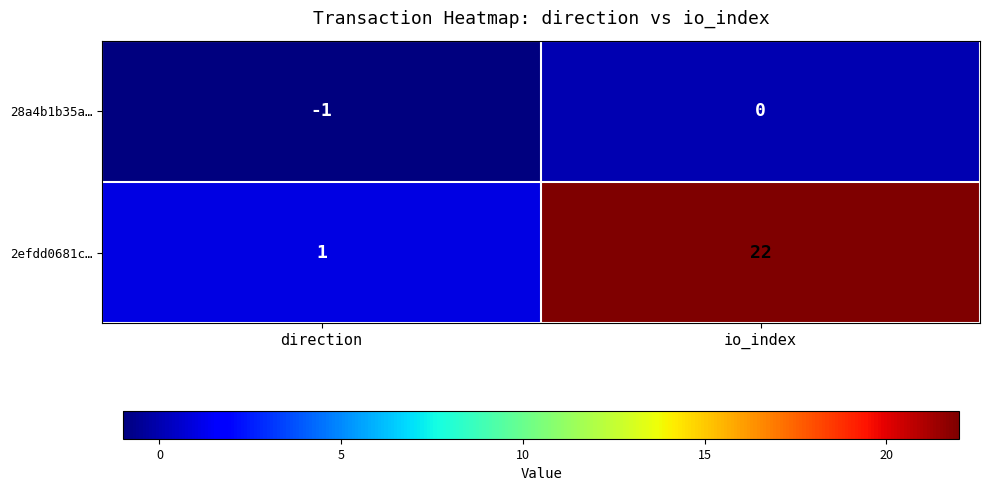

The 2efdd0681c… series shows 22 at io_index. True or false?

True